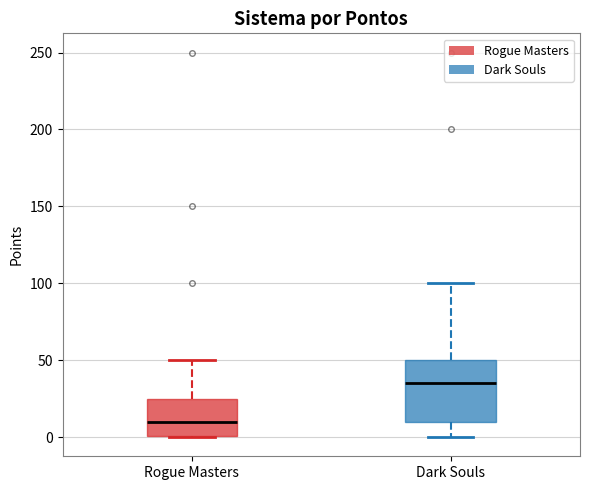

Where is the upper edge of the box for Dark Souls on the y-axis? The values are not printed on the chart, so give them approximately, as read against the axis.

50